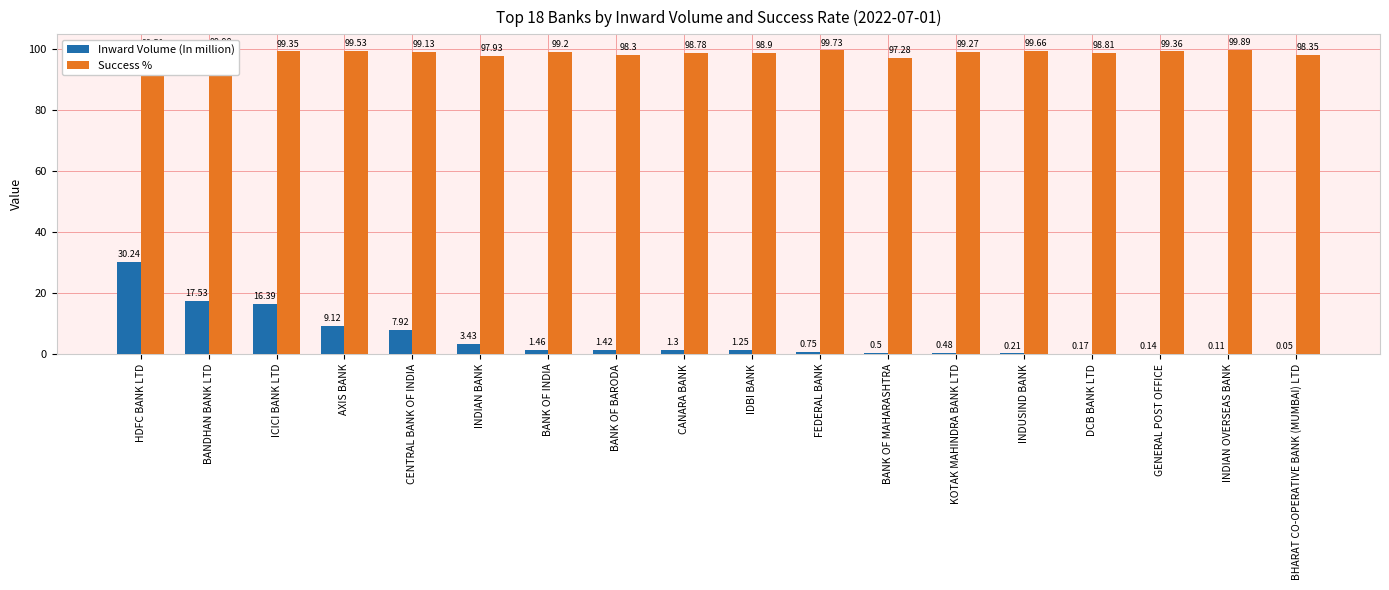

Where does the Inward Volume (In million) series first go above 1?

HDFC BANK LTD